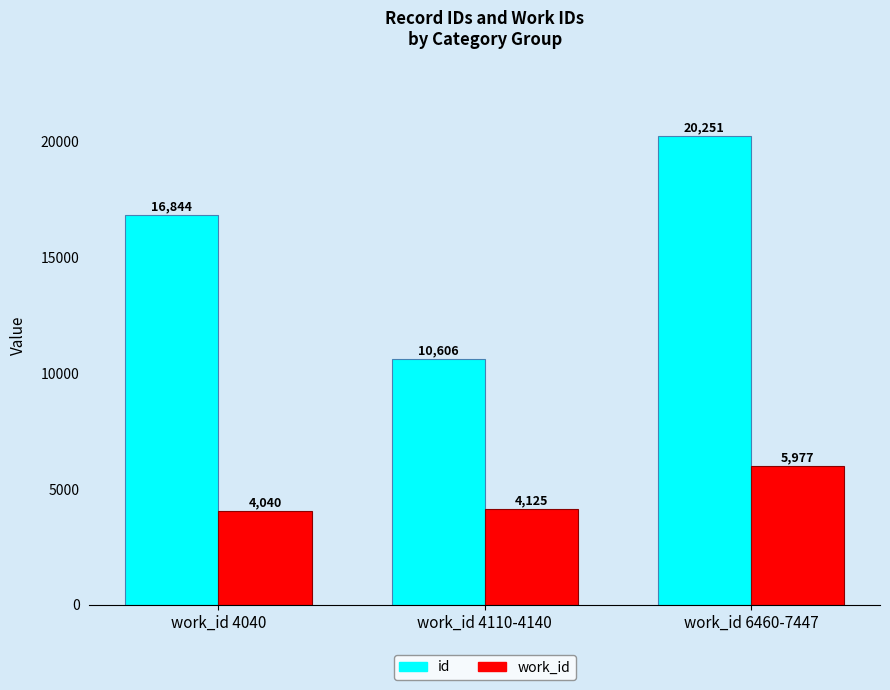

What is the approximate value of id at work_id 6460-7447, to the nearest 10?

20250